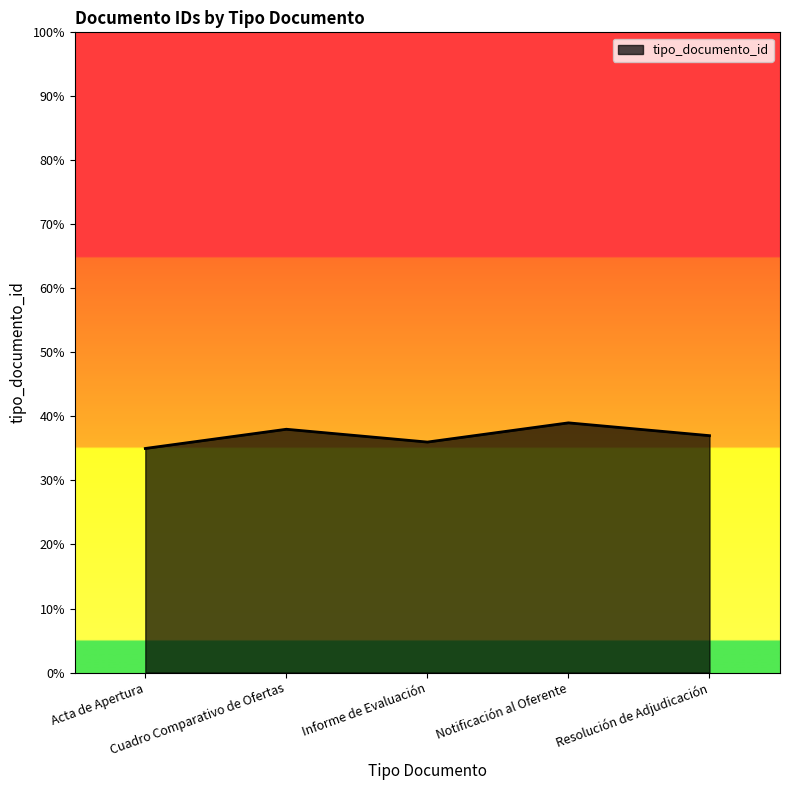

What is the sum of the values at Resolución de Adjudicación and Informe de Evaluación?

73